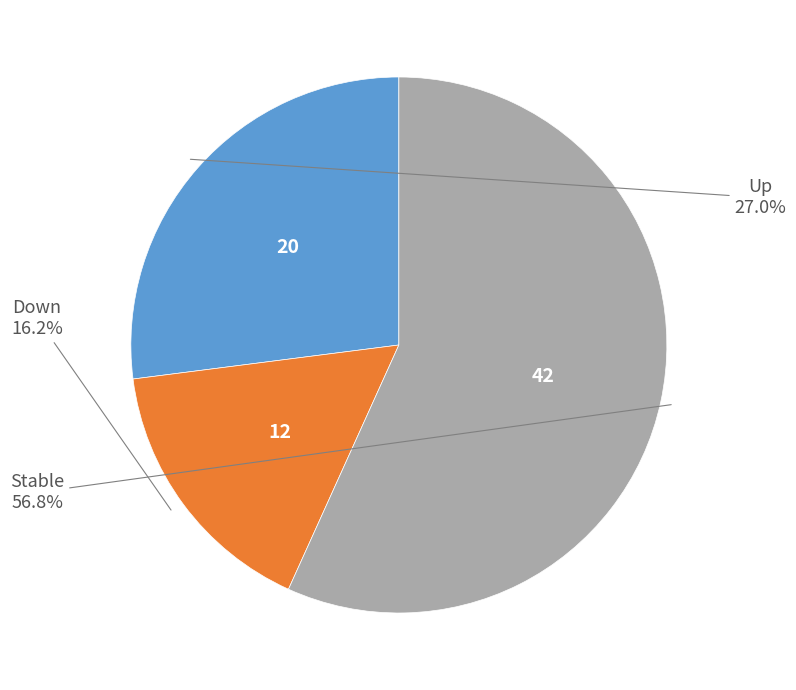

Does any single category account for the majority?

Yes